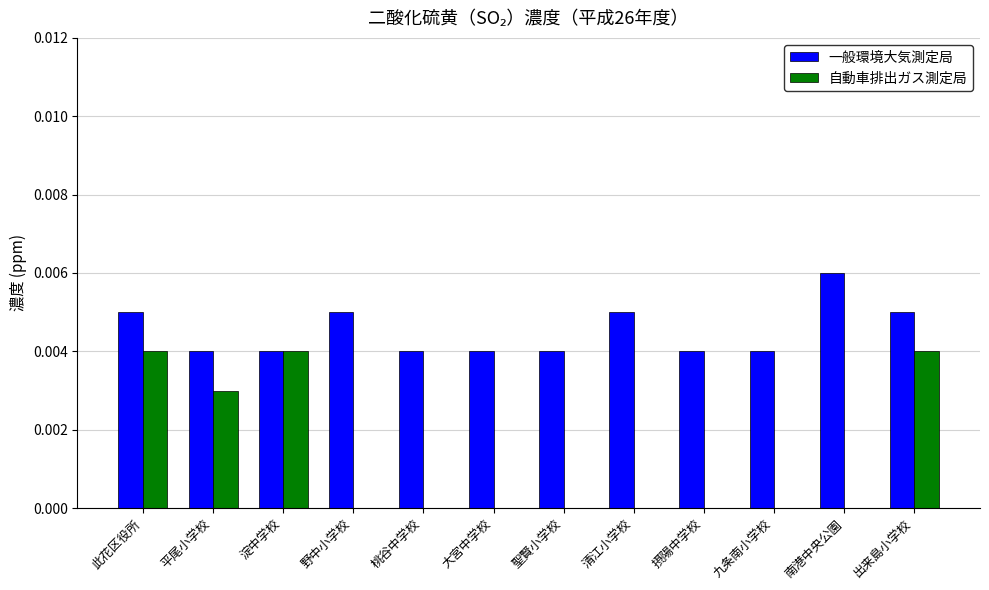

Which series has the largest total across all categories?

一般環境大気測定局